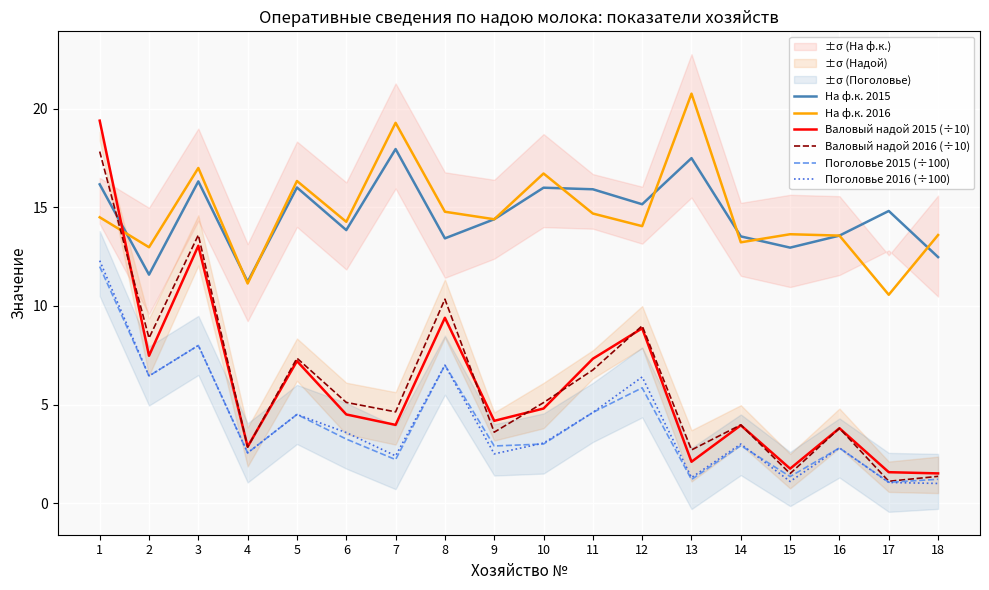

Is the value of Поголовье 2015 (÷100) at 4 greater than the value of На ф.к. 2016 at 15?

No